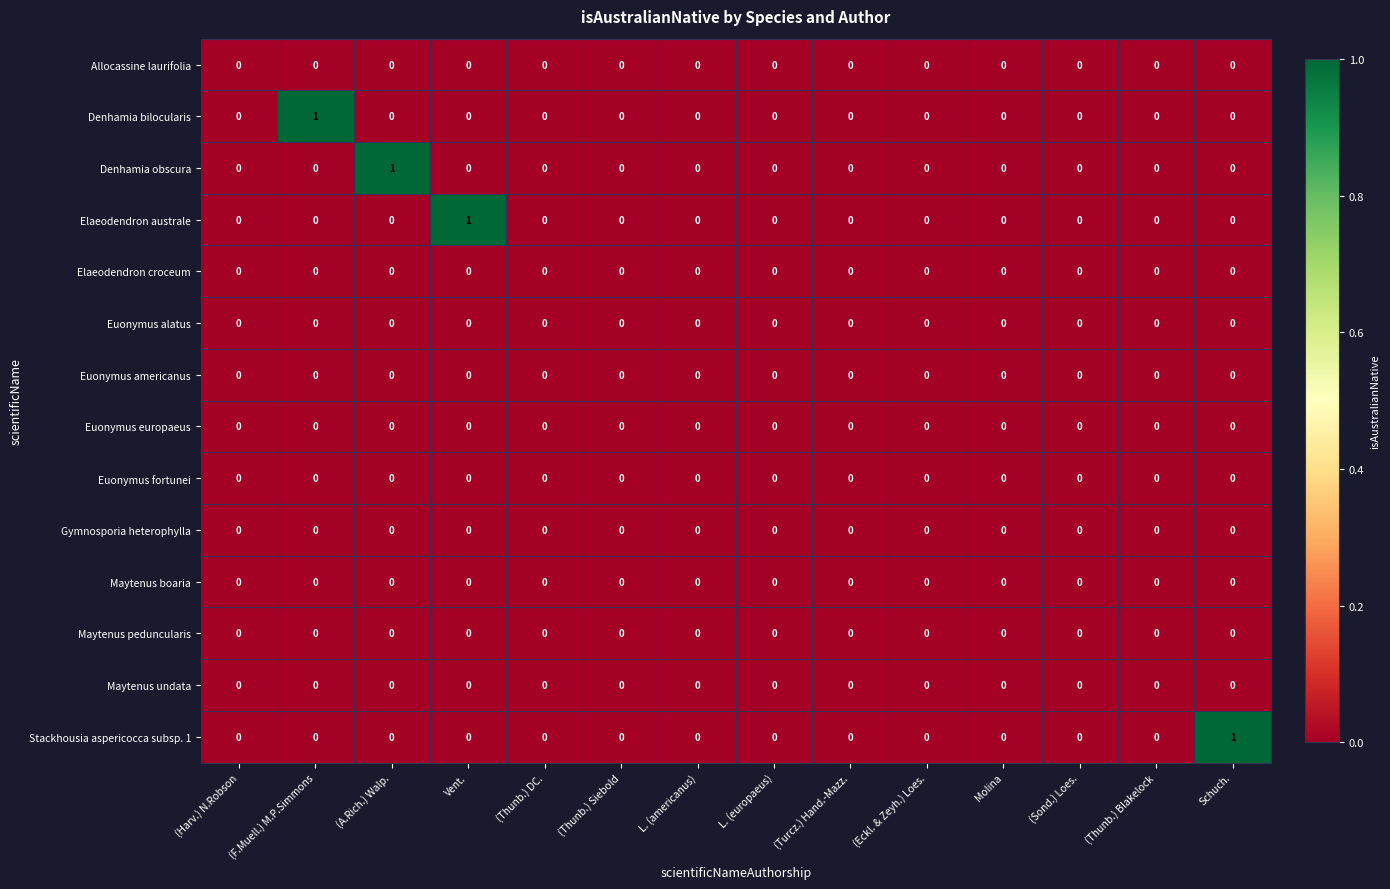

The value of Denhamia obscura at (Thunb.) Siebold is -1. True or false?

False